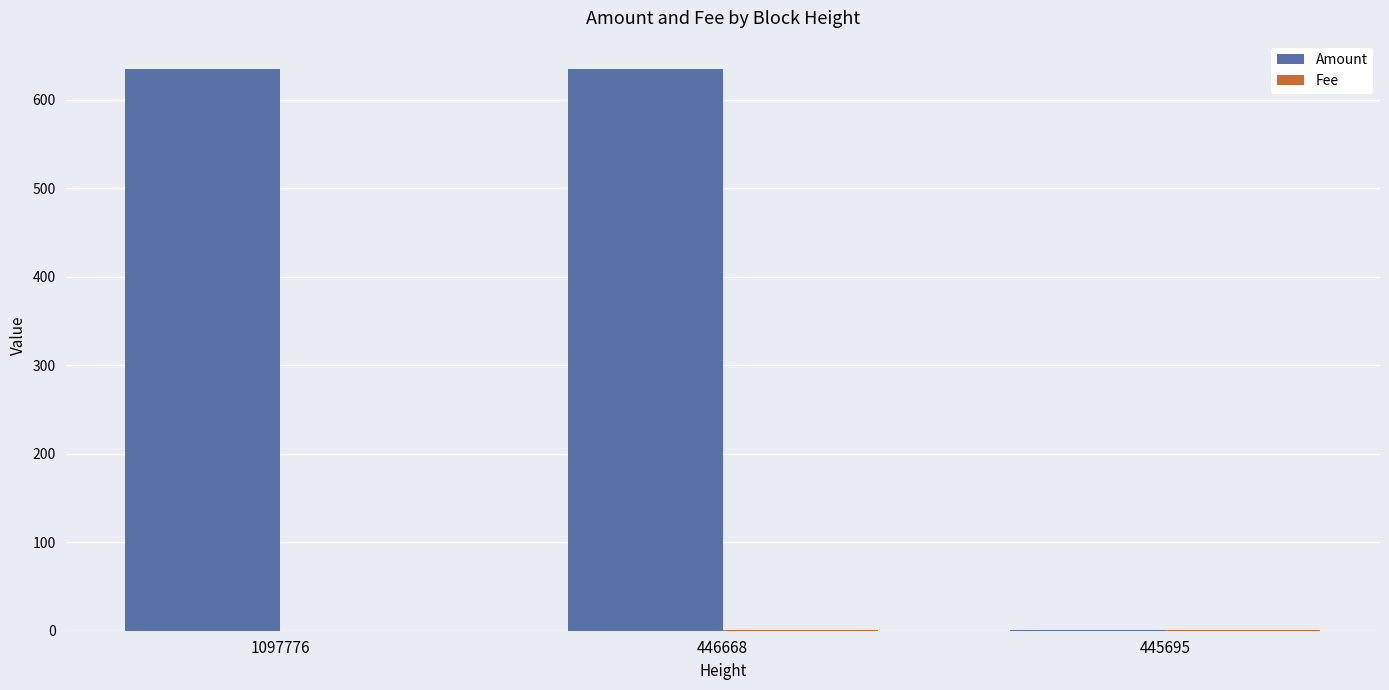

Count the number of data series in this chart.

2